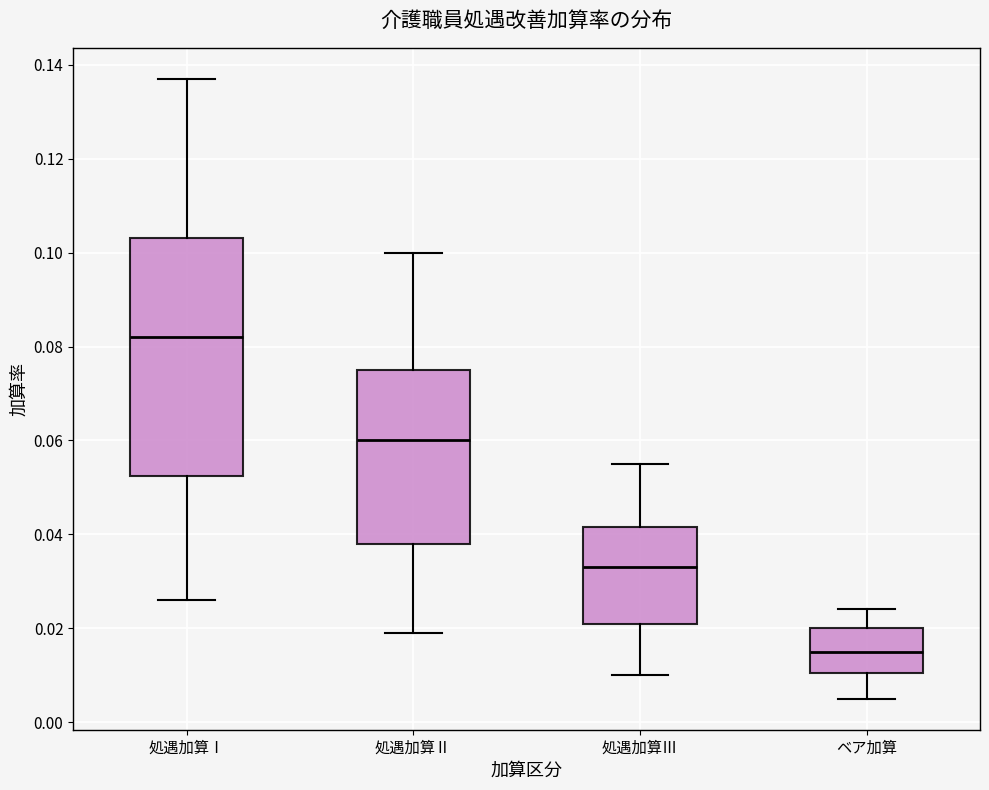

Reading left to right, transcribe this box plot: for each box, give where its median line is, the range the box spans, and where its two whiskers end, as read against the y-axis. The values are not printed on the chart, so give them approximately, as read against the axis.

処遇加算Ⅰ: median 0.082, box 0.052 to 0.104, whiskers 0.026 to 0.138
処遇加算Ⅱ: median 0.060, box 0.038 to 0.076, whiskers 0.020 to 0.100
処遇加算Ⅲ: median 0.034, box 0.022 to 0.042, whiskers 0.010 to 0.056
ベア加算: median 0.016, box 0.010 to 0.020, whiskers 0.006 to 0.024